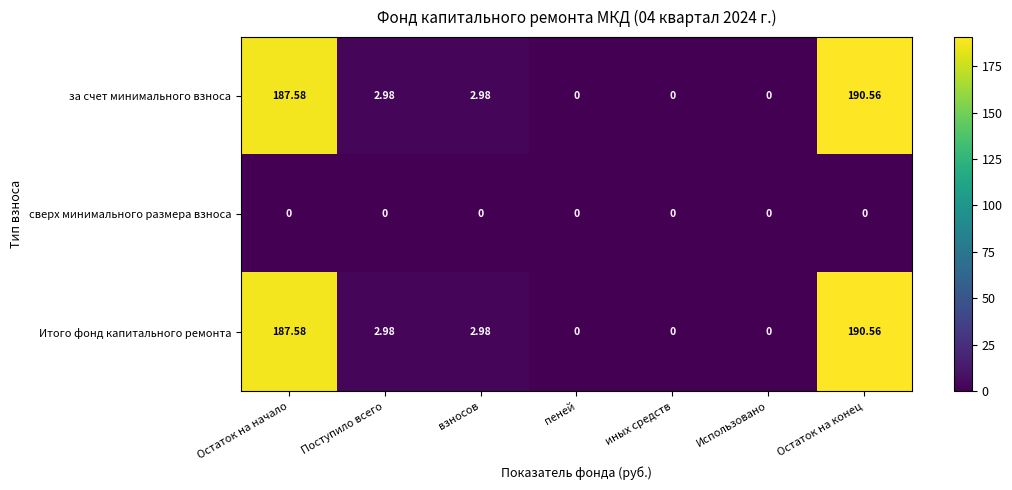

Is the value of сверх минимального размера взноса at пеней greater than the value of за счет минимального взноса at Остаток на начало?

No